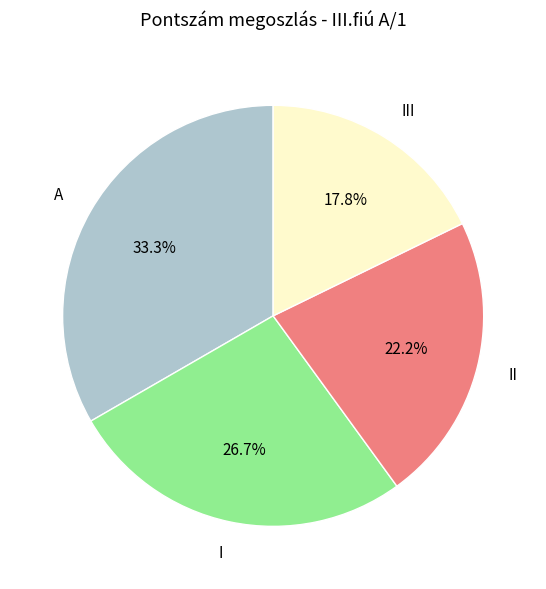

Which category has the biggest portion of the pie?

A